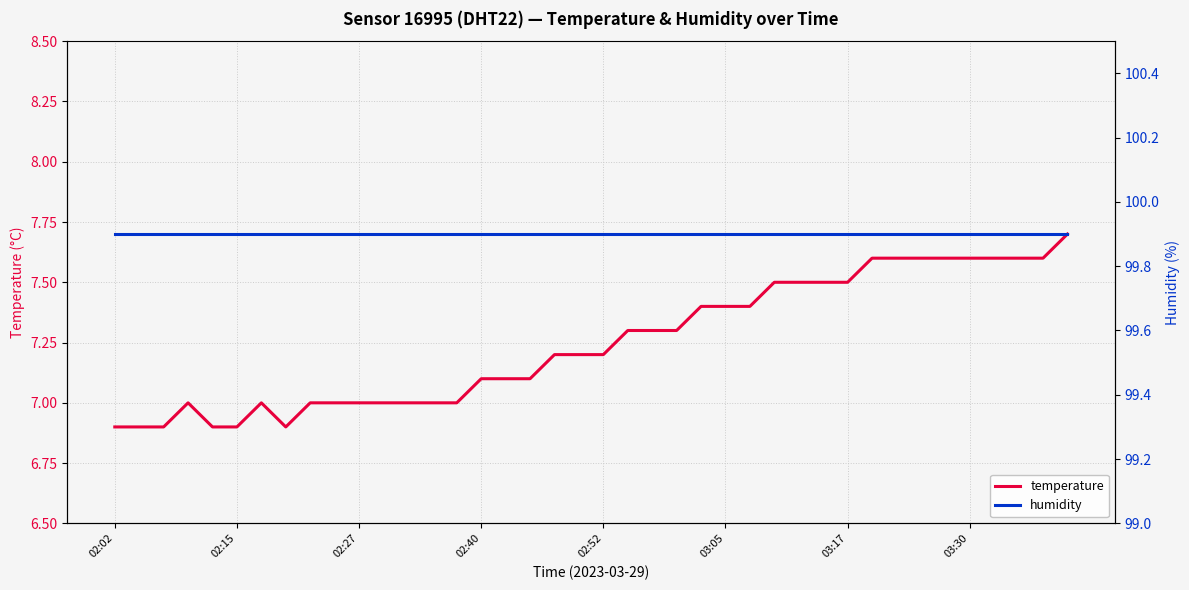

What is the minimum value for temperature?

6.9